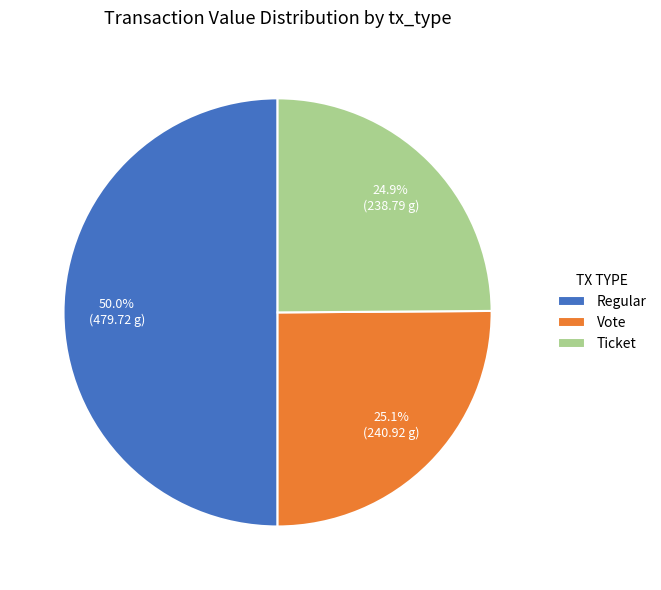

What is the ratio of the value at Regular to the value at Ticket?

2.0